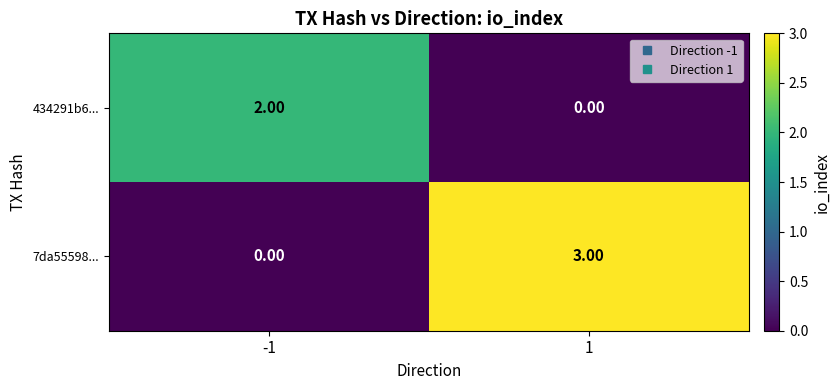

Is the value of 7da55598... at 1 greater than the value of 434291b6... at 1?

Yes